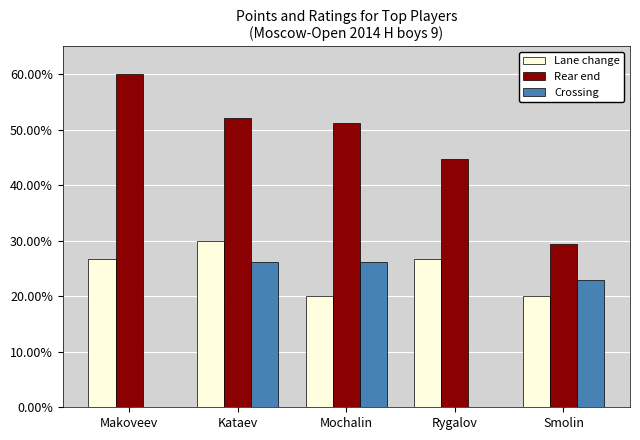

How many groups of bars are there?

5